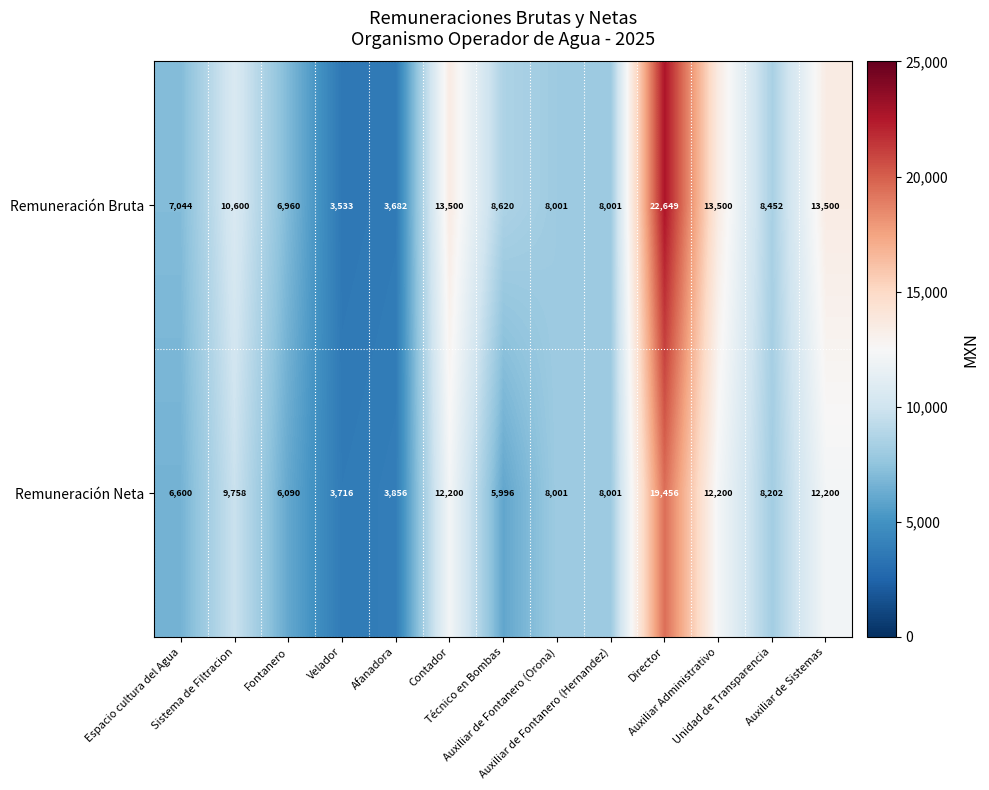

How many data points does each series have?

13